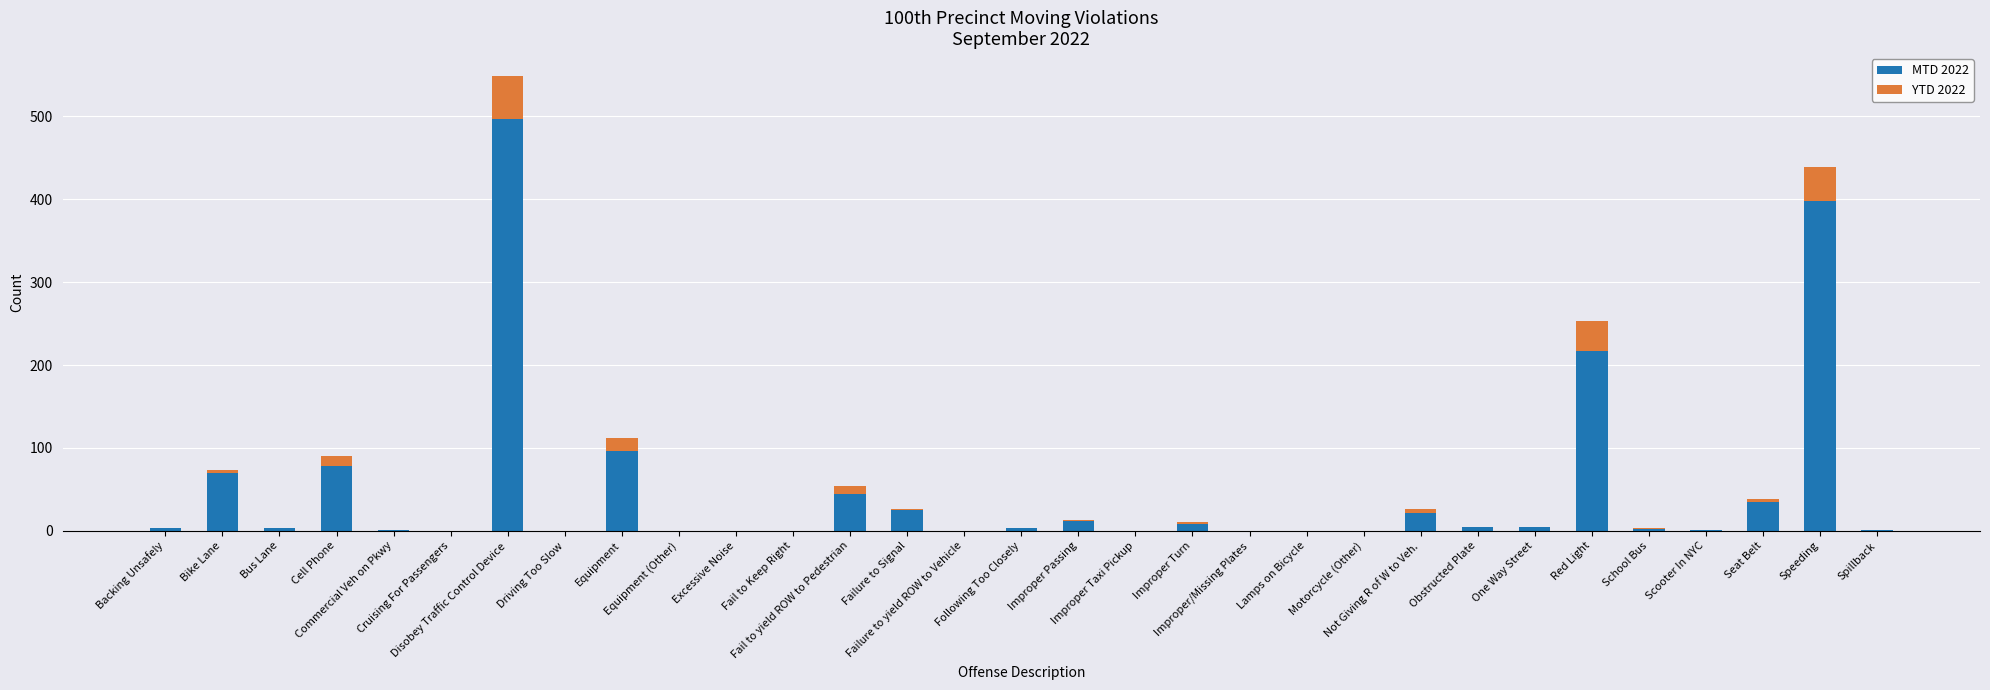

What is the sum of all MTD 2022 values?

1527